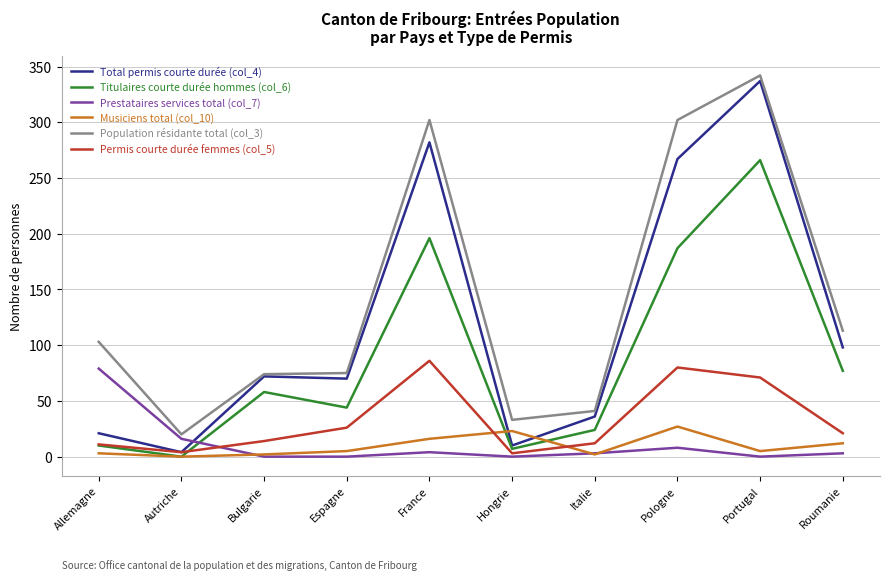

What position from the left is France?

5